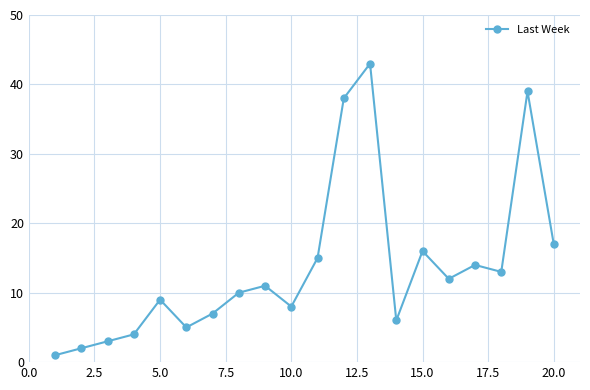

True or false: there are more than 0 points higher than both neighbors.

True